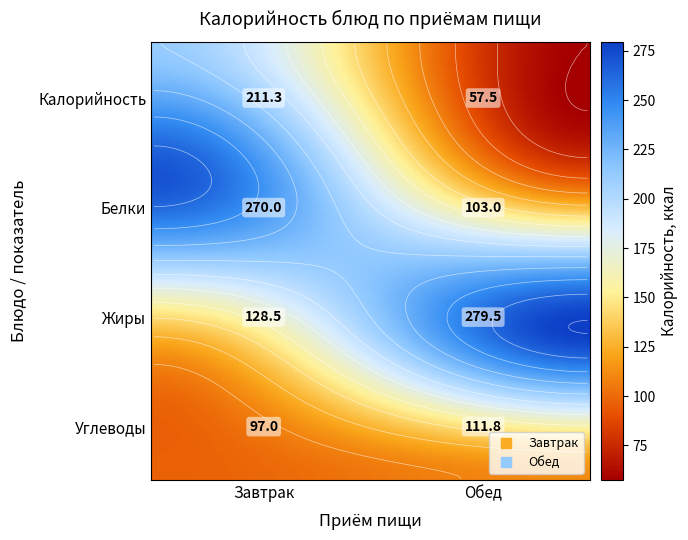

Reading left to right, transcribe all the data shown in this chart.

Завтрак: 211.3	270.0	128.5	97.0
Обед: 57.5	103.0	279.5	111.8